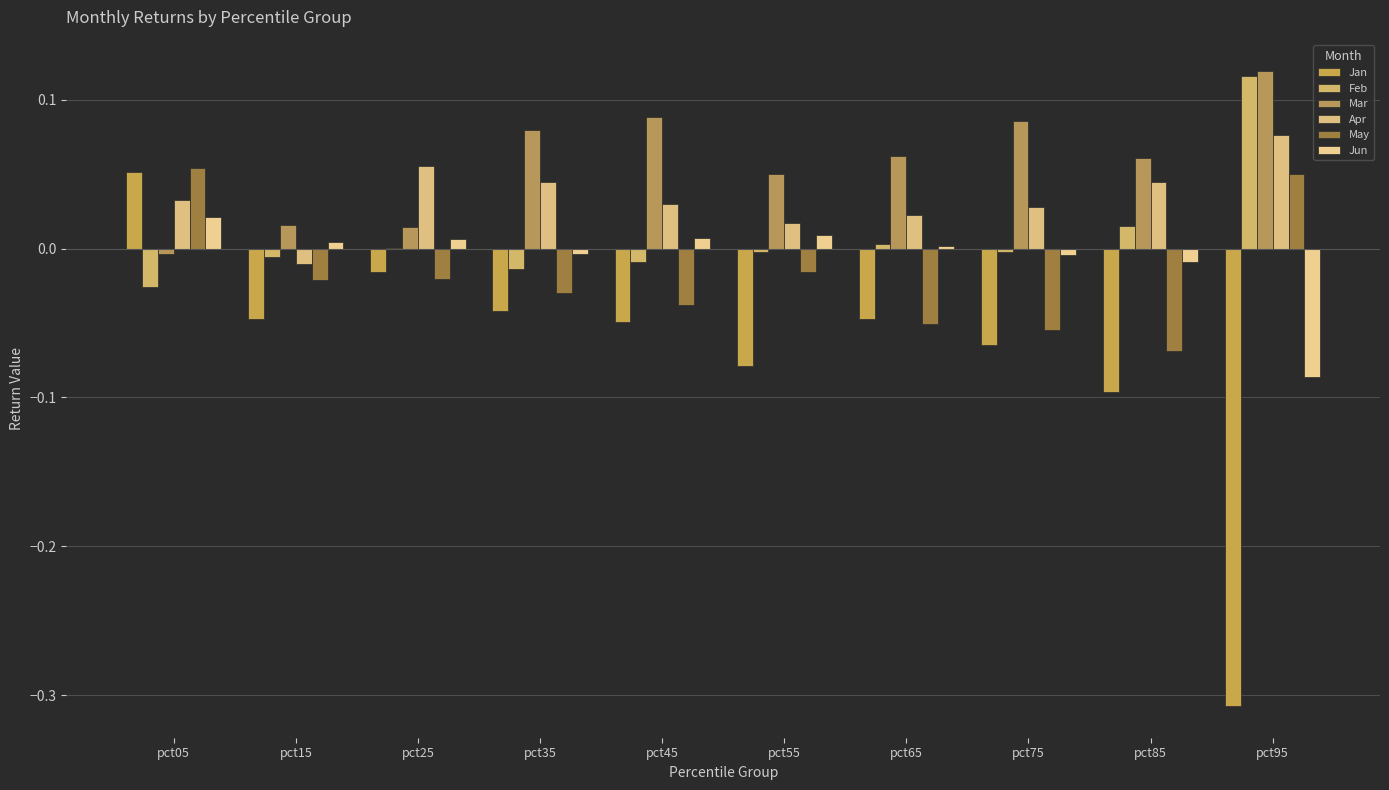

Reading right to left, what are all the values shown in this chart?

Jan: pct95=-0.3	pct85=-0.1	pct75=-0.1	pct65=-0.0	pct55=-0.1	pct45=-0.0	pct35=-0.0	pct25=-0.0	pct15=-0.0	pct05=0.1
Feb: pct95=0.1	pct85=0.0	pct75=-0.0	pct65=0.0	pct55=-0.0	pct45=-0.0	pct35=-0.0	pct25=0.0	pct15=-0.0	pct05=-0.0
Mar: pct95=0.1	pct85=0.1	pct75=0.1	pct65=0.1	pct55=0.1	pct45=0.1	pct35=0.1	pct25=0.0	pct15=0.0	pct05=-0.0
Apr: pct95=0.1	pct85=0.0	pct75=0.0	pct65=0.0	pct55=0.0	pct45=0.0	pct35=0.0	pct25=0.1	pct15=-0.0	pct05=0.0
May: pct95=0.0	pct85=-0.1	pct75=-0.1	pct65=-0.1	pct55=-0.0	pct45=-0.0	pct35=-0.0	pct25=-0.0	pct15=-0.0	pct05=0.1
Jun: pct95=-0.1	pct85=-0.0	pct75=-0.0	pct65=0.0	pct55=0.0	pct45=0.0	pct35=-0.0	pct25=0.0	pct15=0.0	pct05=0.0